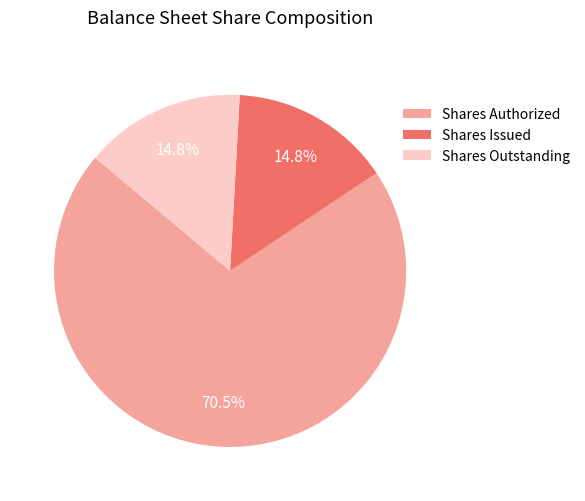

Which category has the biggest portion of the pie?

Shares Authorized